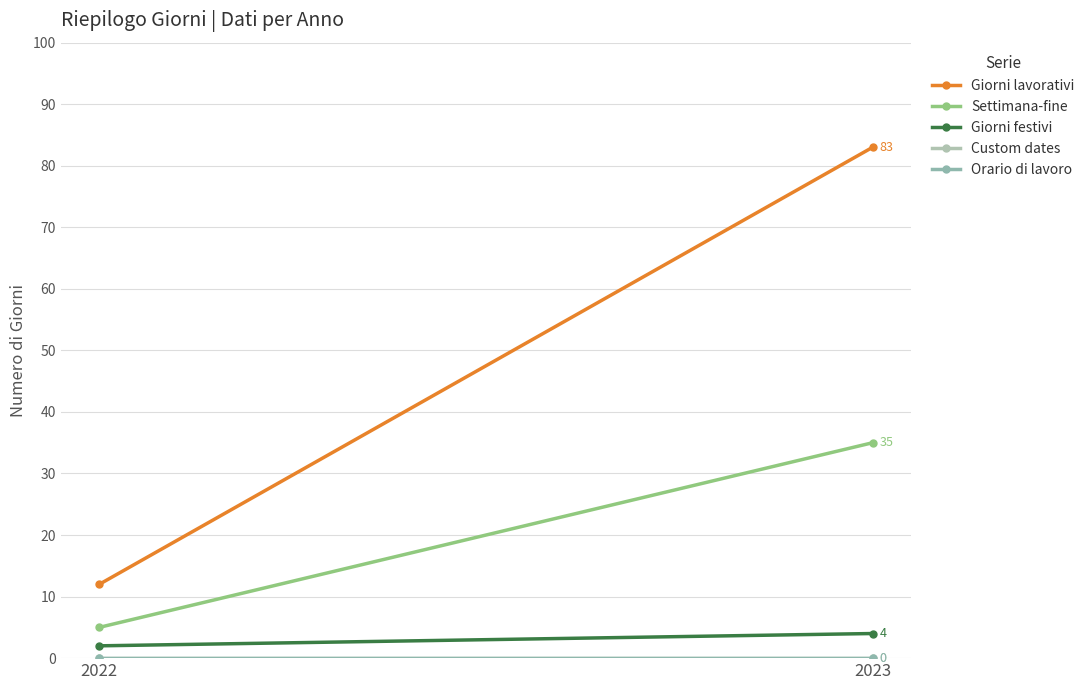

What is the difference between the highest and lowest values at 2023?

83